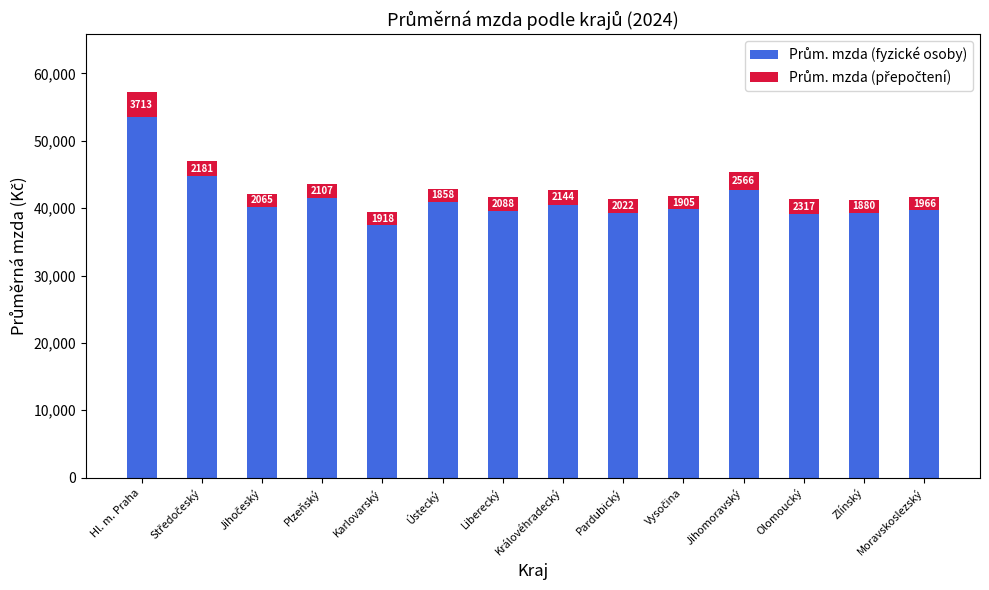

At which category is the sum across all series the highest?

Hl. m. Praha